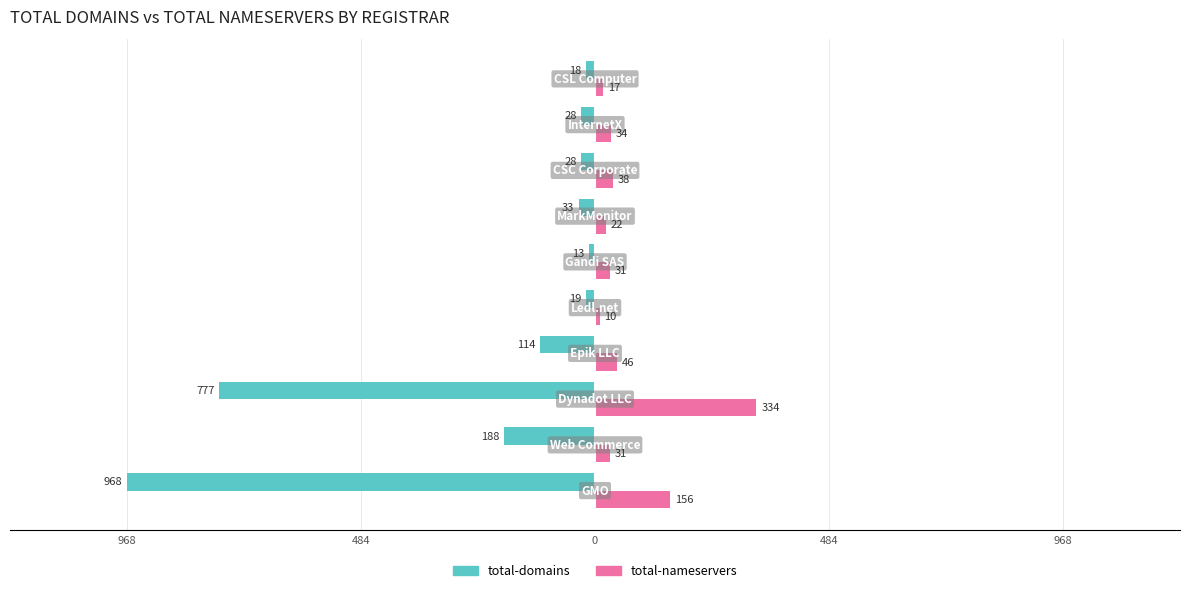

Reading left to right, transcribe all the data shown in this chart.

total-domains: -968	-188	-777	-114	-19	-13	-33	-28	-28	-18
total-nameservers: 156	31	334	46	10	31	22	38	34	17